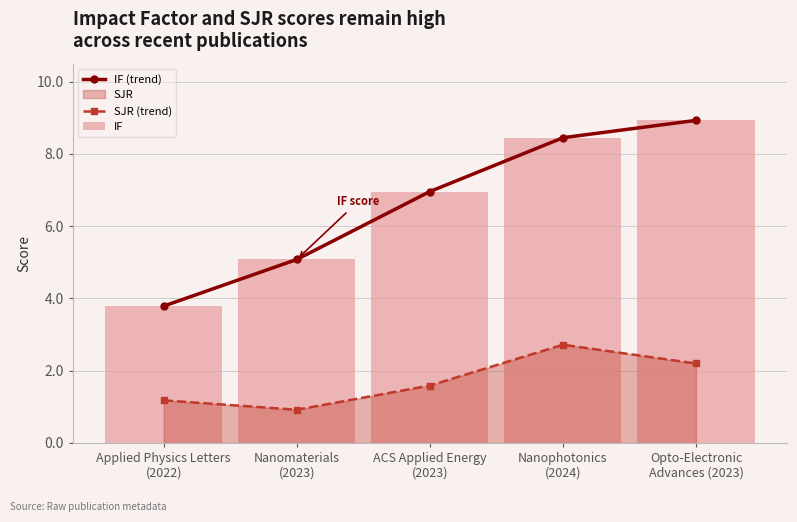

Where is IF nearest to the value 6?

Nanomaterials
(2023)